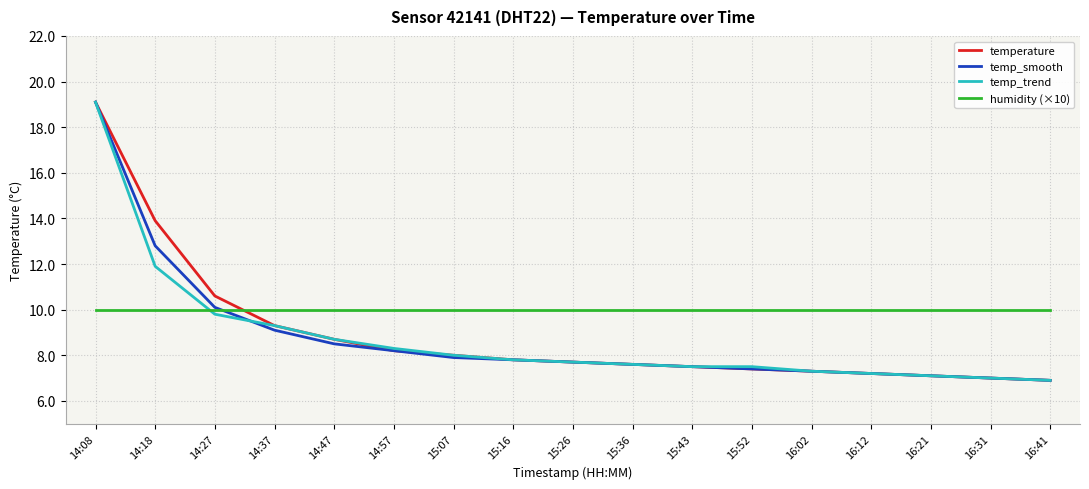

What position from the left is 16:21?

15